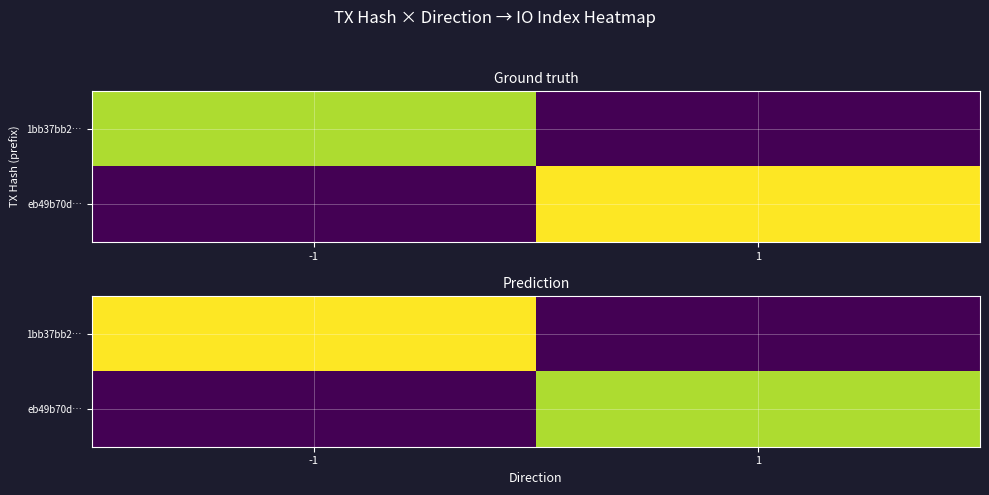

Count the 1bb37bb2… values in the range 0 to 8.

2